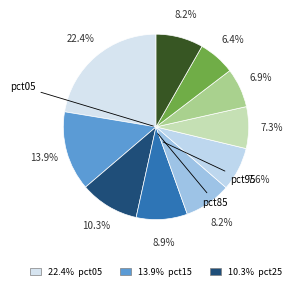

Is there a majority slice in this chart?

No